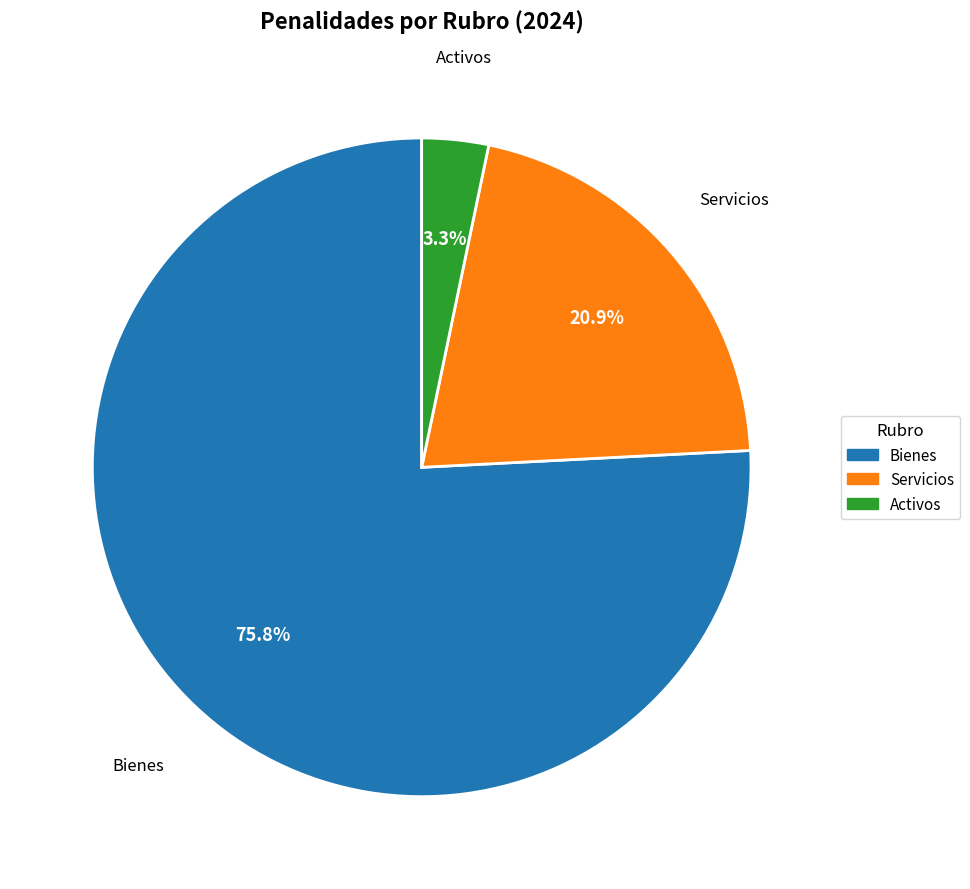

Does Bienes represent more than half of the total?

Yes